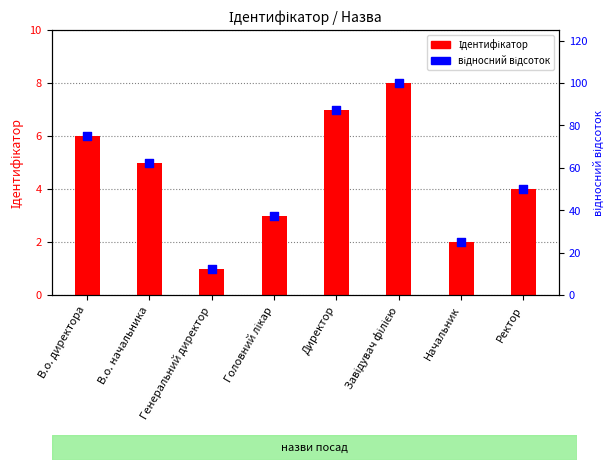

Is the value of відносний відсоток at Директор greater than the value of Ідентифікатор at Ректор?

Yes